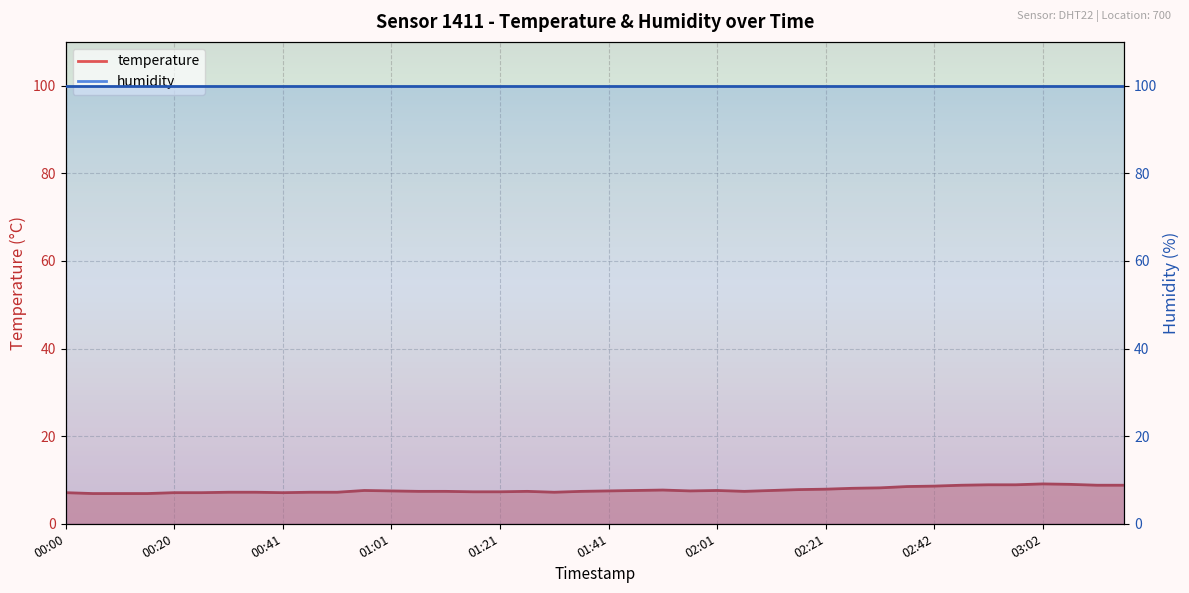

Reading left to right, what are all the values shown in this chart?

00:00=7.1	00:05=6.9	00:10=6.9	00:15=6.9	00:20=7.1	00:25=7.1	00:30=7.2	00:35=7.2	00:41=7.1	00:46=7.2	00:51=7.2	00:56=7.6	01:01=7.5	01:06=7.4	01:11=7.4	01:16=7.3	01:21=7.3	01:26=7.4	01:31=7.2	01:36=7.4	01:41=7.5	01:46=7.6	01:51=7.7	01:56=7.5	02:01=7.6	02:06=7.4	02:11=7.6	02:16=7.8	02:21=7.9	02:26=8.1	02:32=8.2	02:37=8.5	02:42=8.6	02:47=8.8	02:52=8.9	02:57=8.9	03:02=9.1	03:07=9.0	03:12=8.8	03:17=8.8